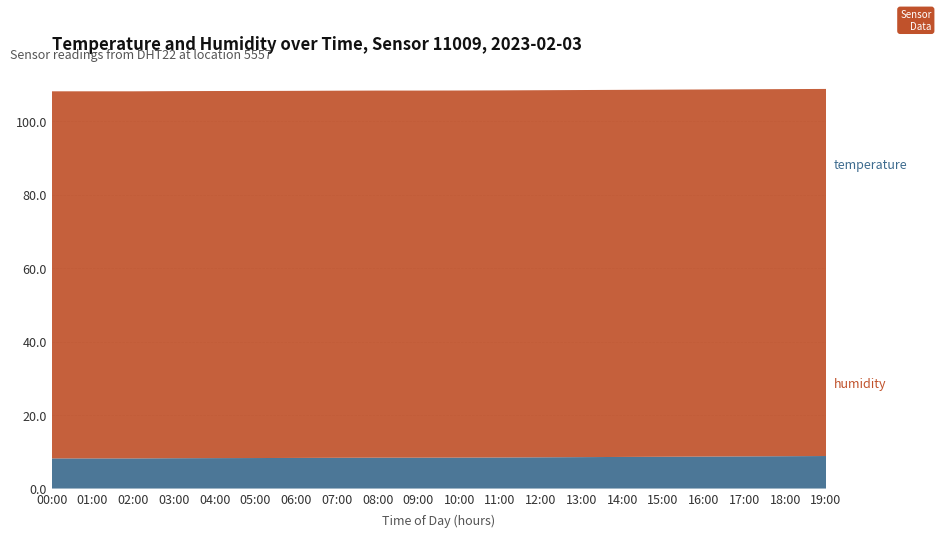

Reading left to right, extract all data points from this chart.

temperature: 00:00=8.2	01:00=8.2	02:00=8.2	03:00=8.2	04:00=8.3	05:00=8.3	06:00=8.3	07:00=8.4	08:00=8.4	09:00=8.4	10:00=8.4	11:00=8.4	12:00=8.5	13:00=8.6	14:00=8.6	15:00=8.7	16:00=8.7	17:00=8.8	18:00=8.8	19:00=8.8
humidity: 00:00=99.9	01:00=99.9	02:00=99.9	03:00=99.9	04:00=99.9	05:00=99.9	06:00=99.9	07:00=99.9	08:00=99.9	09:00=99.9	10:00=99.9	11:00=99.9	12:00=99.9	13:00=99.9	14:00=99.9	15:00=99.9	16:00=99.9	17:00=99.9	18:00=99.9	19:00=99.9